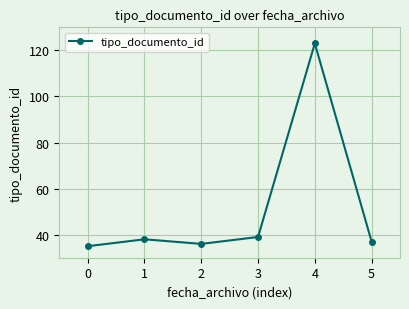

How many interior local peaks (higher than both neighbors) does the data have?

2